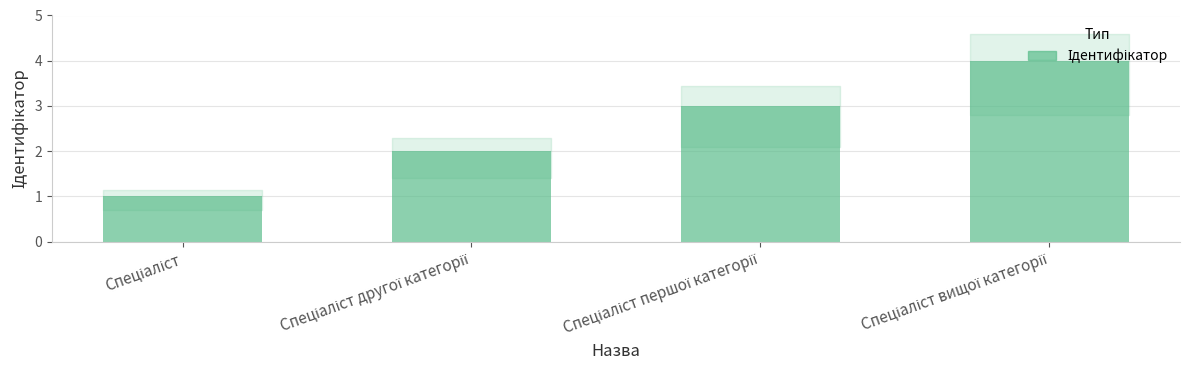

What is the sum of all values?

10